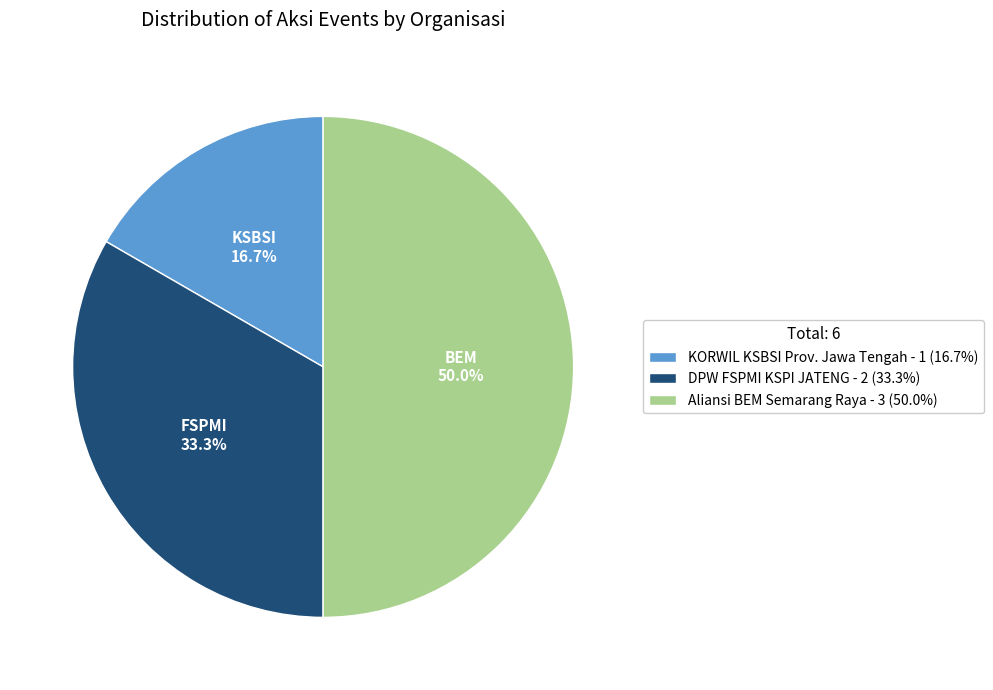

True or false: KORWIL KSBSI Prov. Jawa Tengah accounts for 17% of the total.

True